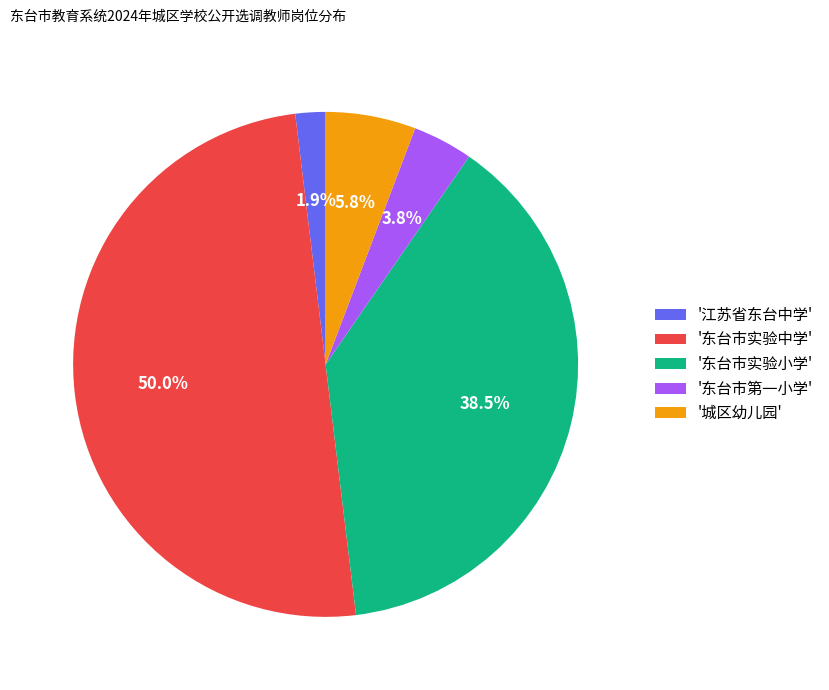

How many slices are in this pie chart?

5